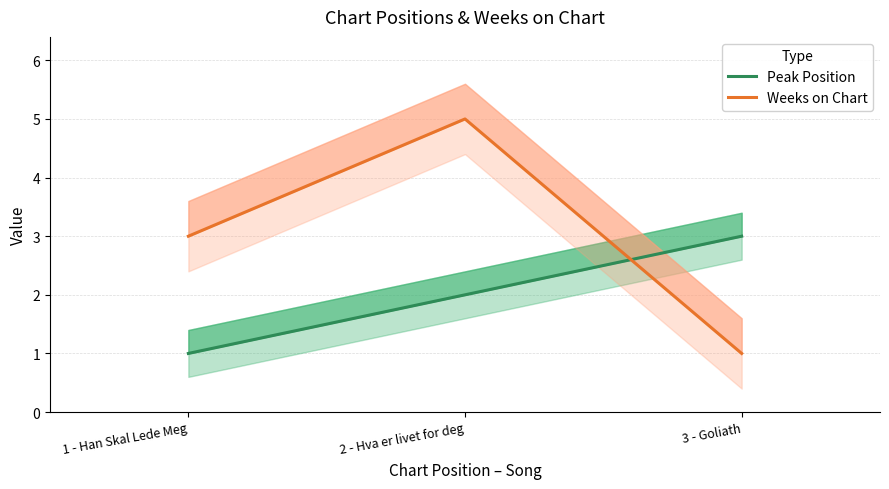

Between 3 - Goliath and 2 - Hva er livet for deg, which is larger?

3 - Goliath